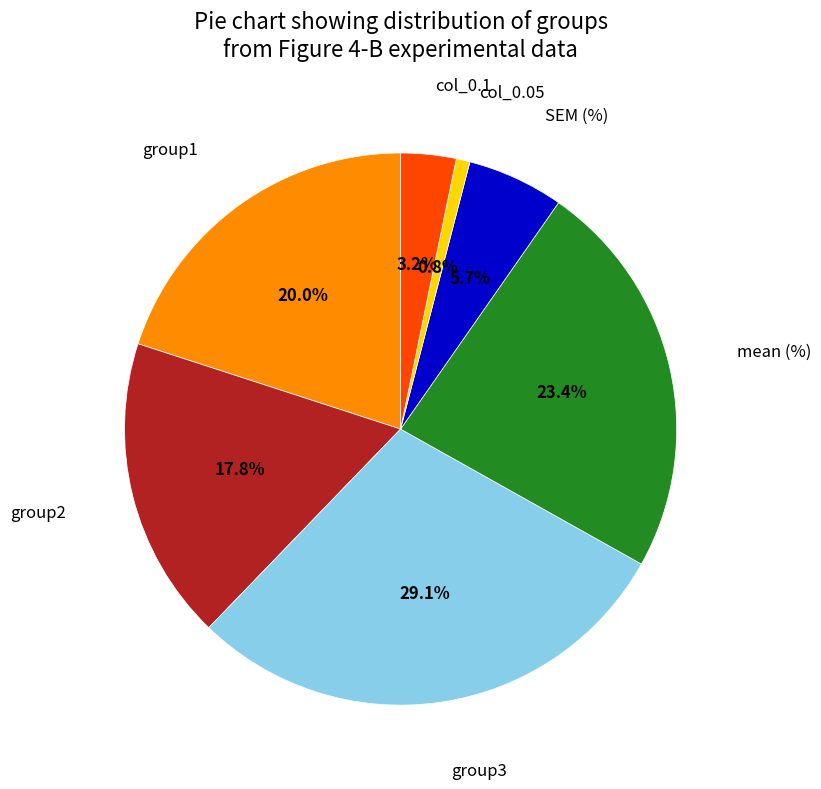

Is there a majority slice in this chart?

No